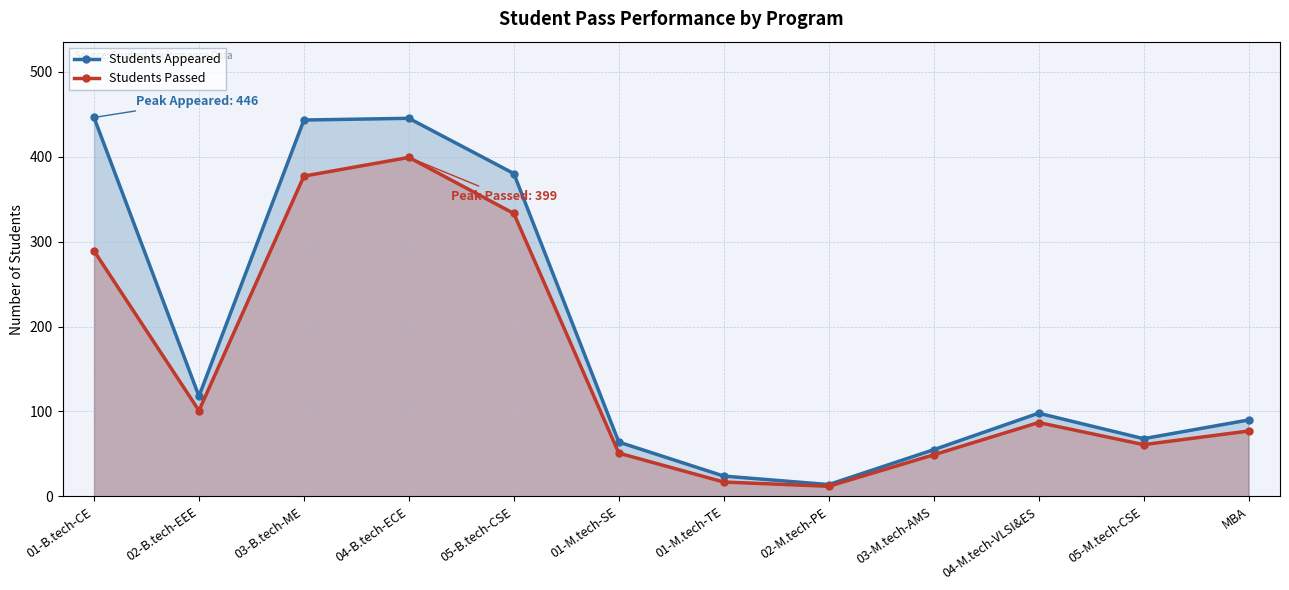

List the series in order of their overall mean, lowest first.

Students Passed, Students Appeared